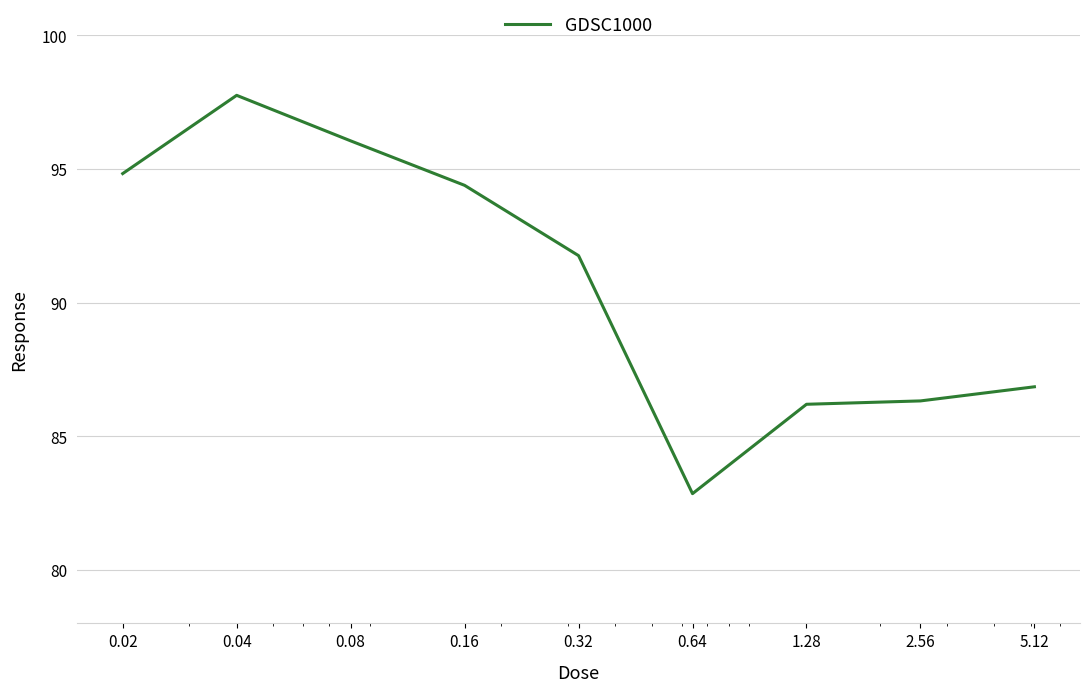

What is the difference between the maximum and minimum values?

14.9